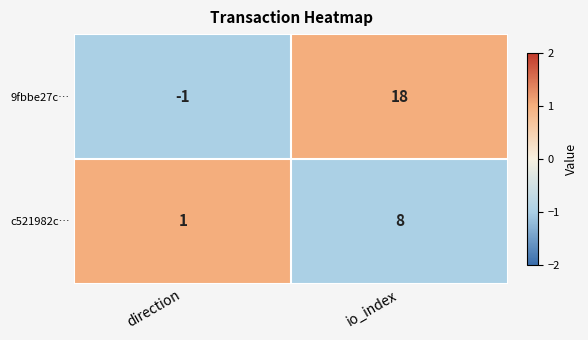

Rank the series at io_index from highest to lowest value.

9fbbe27c…, c521982c…